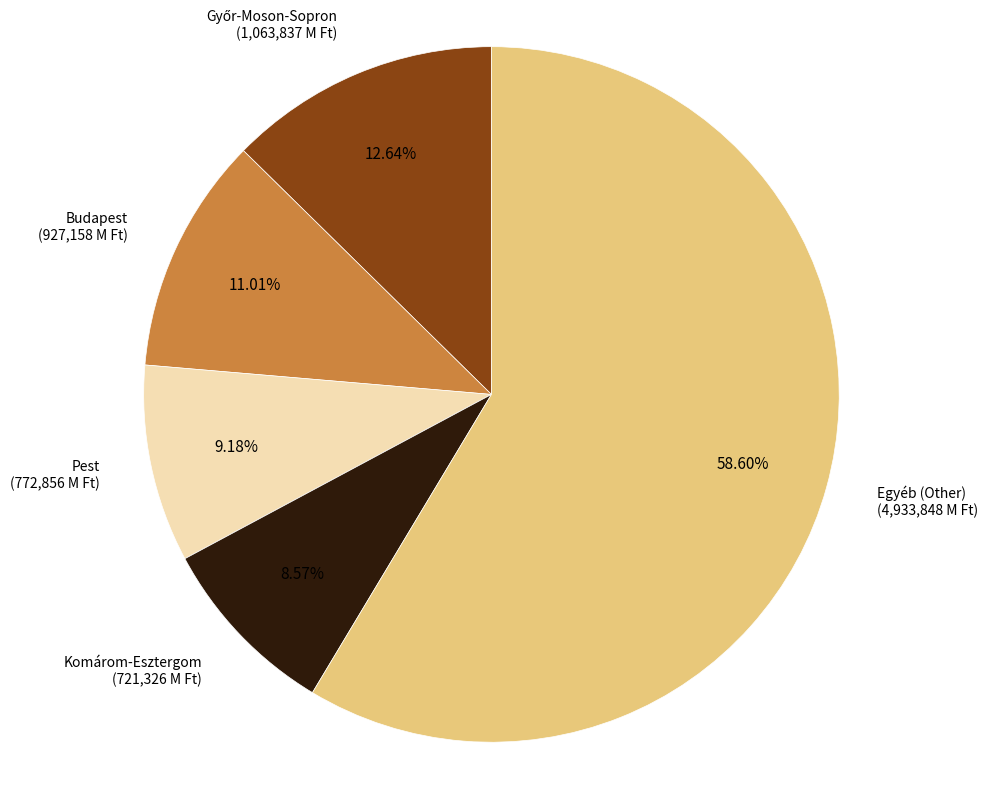

Is there any slice that represents more than half of the pie?

Yes